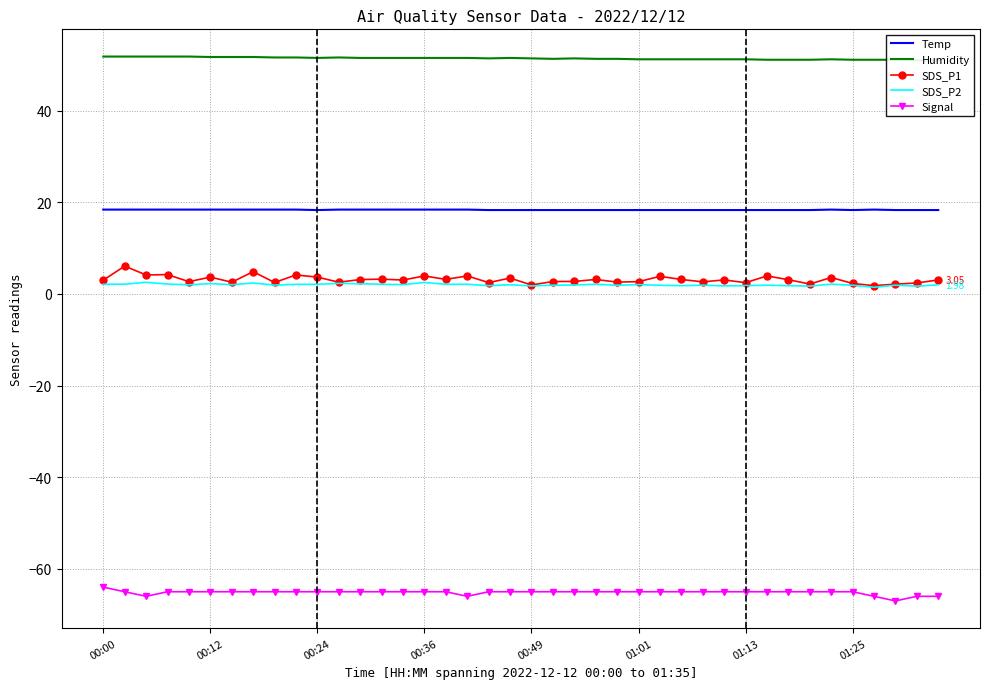

True or false: Signal and SDS_P2 intersect in this chart.

False